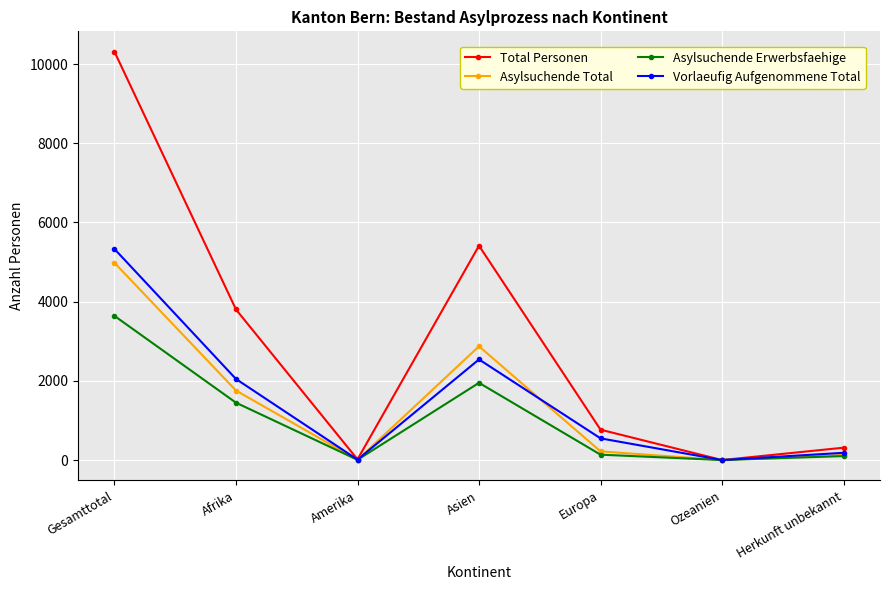

True or false: Total Personen has more than 2 points higher than both neighbors.

False